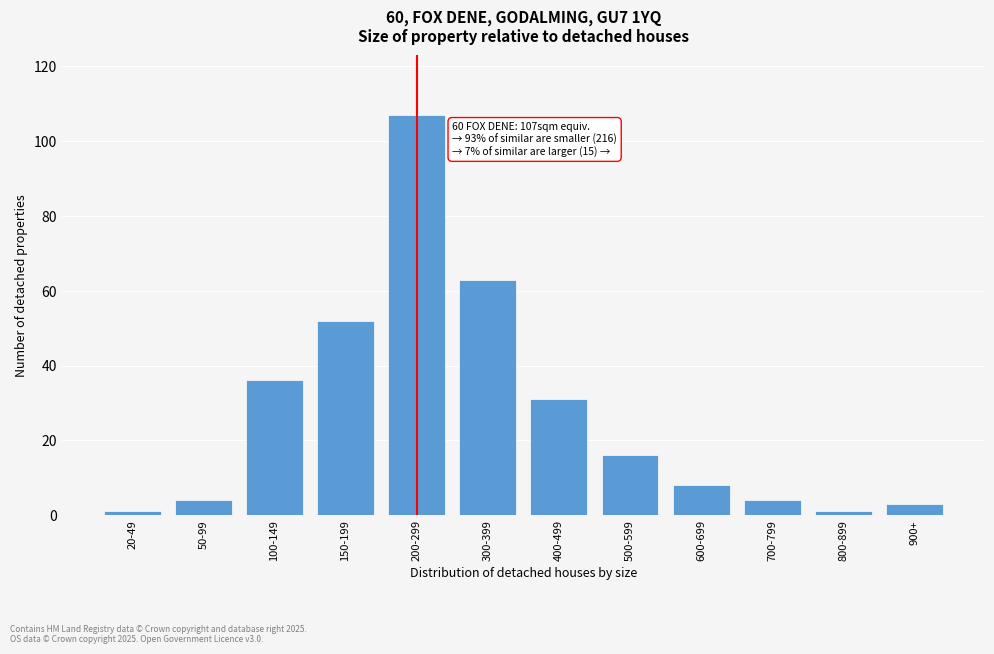

Reading right to left, list all the values displayed in this chart.

900+=3	800-899=1	700-799=4	600-699=8	500-599=16	400-499=31	300-399=63	200-299=107	150-199=52	100-149=36	50-99=4	20-49=1